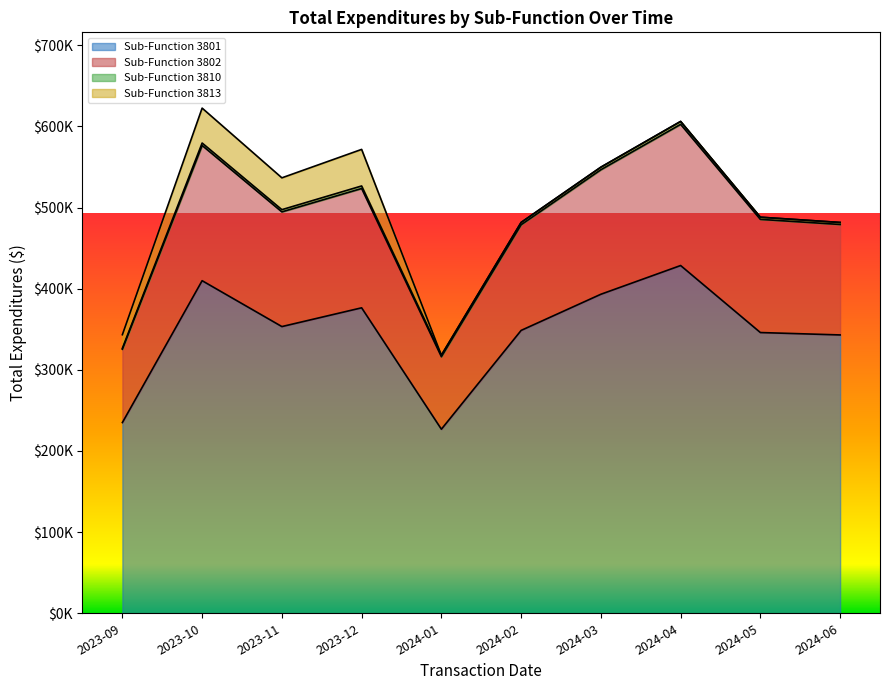

Does the chart display data point markers on the line(s)?

No